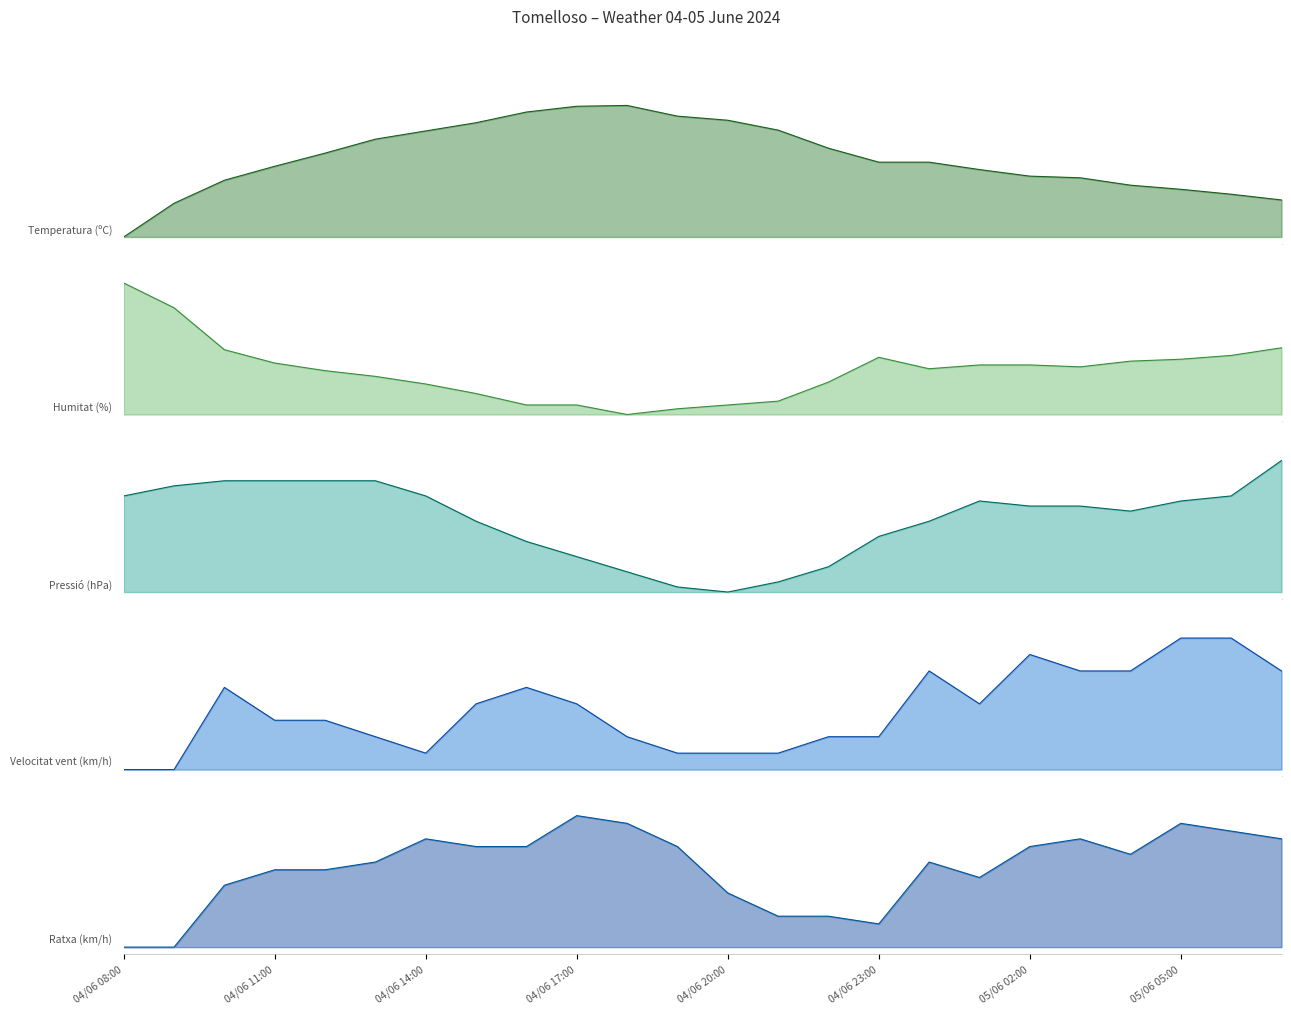

The value of Humitat (%) at 04/06 23:00 is 0.3. True or false?

True